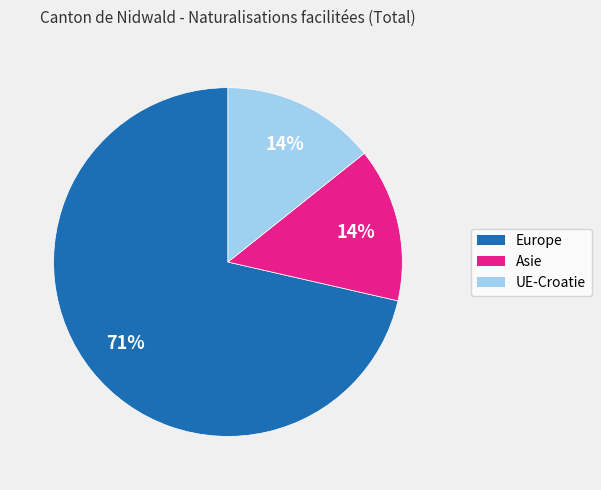

To the nearest percent, what percentage of the pie is UE-Croatie?

14%